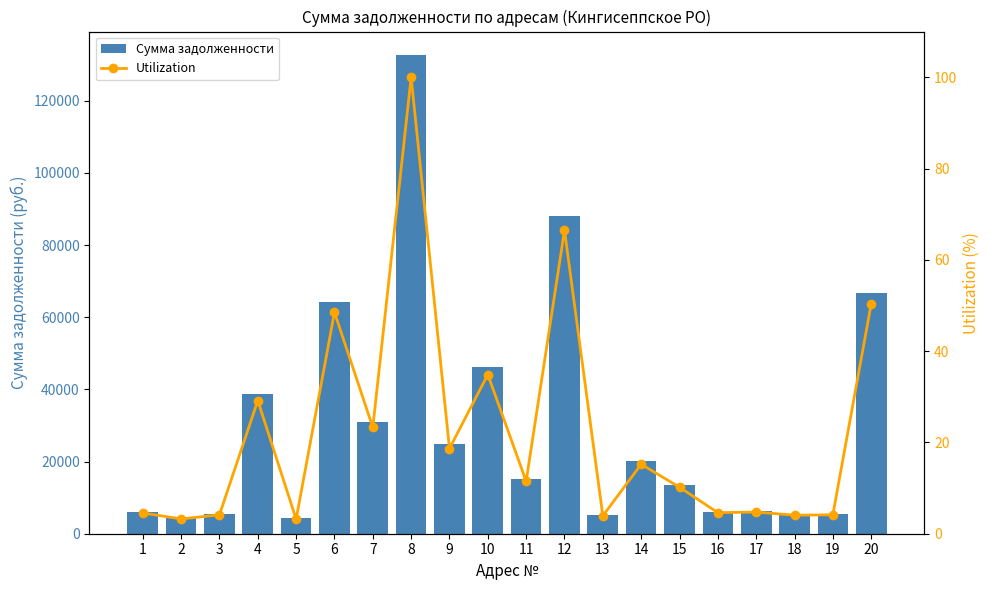

What is the total value across all series at 5?

4226.2